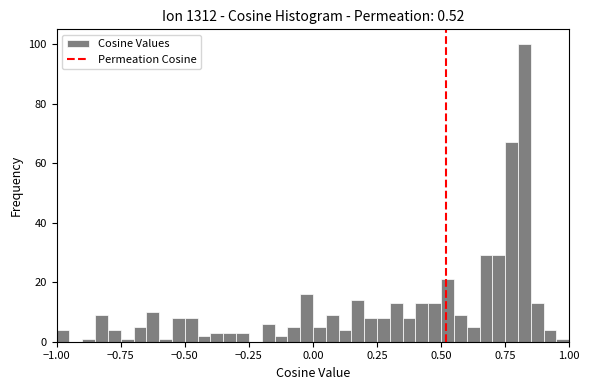

Around what value on the x-axis is the tallest bar? Give the approximate position of its centre, as read against the axis.

0.85